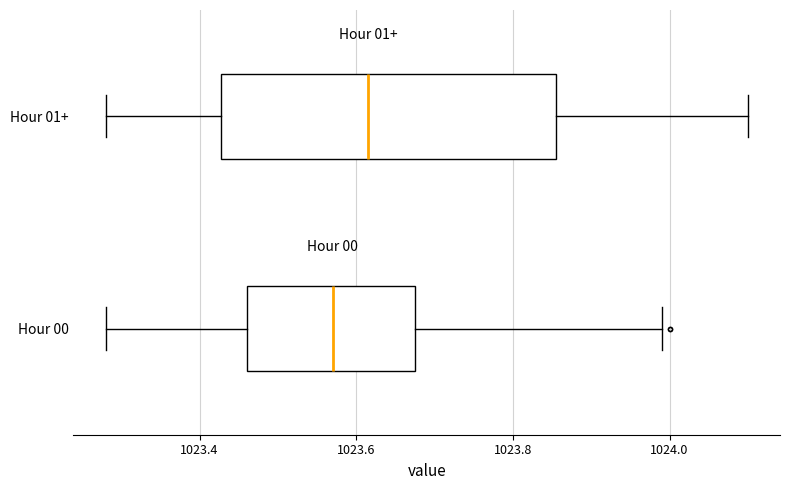

Reading bottom to top, read every box against the x-axis: the position of its median line, the range the box covers, and the ends of its whiskers. The values are not printed on the chart, so give them approximately, as read against the axis.

Hour 00: median 1023.58, box 1023.46 to 1023.68, whiskers 1023.28 to 1024.00
Hour 01+: median 1023.62, box 1023.42 to 1023.86, whiskers 1023.28 to 1024.10